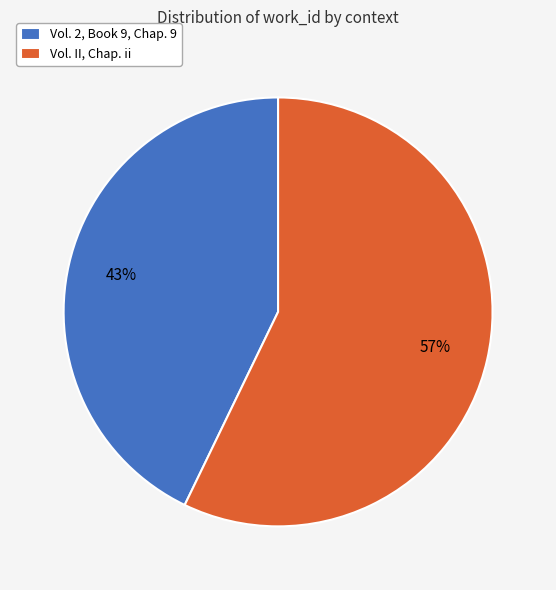

Do Vol. II, Chap. ii and Vol. 2, Book 9, Chap. 9 together represent more than half of the pie?

Yes